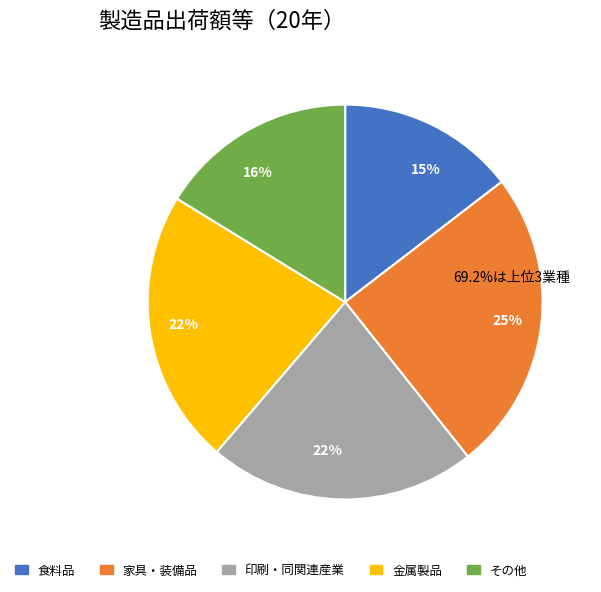

How many slices are in this pie chart?

5